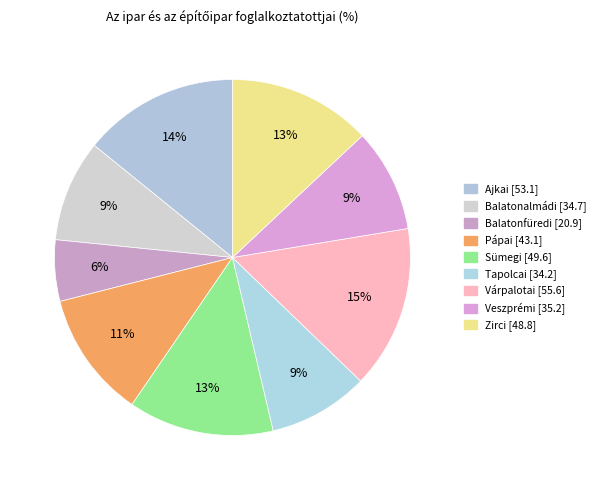

What percentage is NOT represented by Sümegi?

86.8%